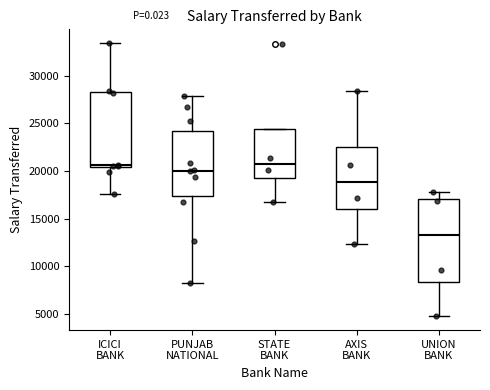

Reading left to right, read every box against the y-axis: the position of its median line, the range the box covers, and the ends of its whiskers. The values are not printed on the chart, so give them approximately, as read against the axis.

ICICI BANK: median 20500 (just above the box's lower edge), box 20500 to 28000, whiskers 17500 to 33500
PUNJAB NATIONAL: median 20000, box 17500 to 24000, whiskers 8500 to 28000
STATE BANK: median 21000, box 19500 to 24500, whiskers 17000 to 24500
AXIS BANK: median 19000, box 16000 to 22500, whiskers 12500 to 28500
UNION BANK: median 13500, box 8500 to 17000, whiskers 5000 to 18000